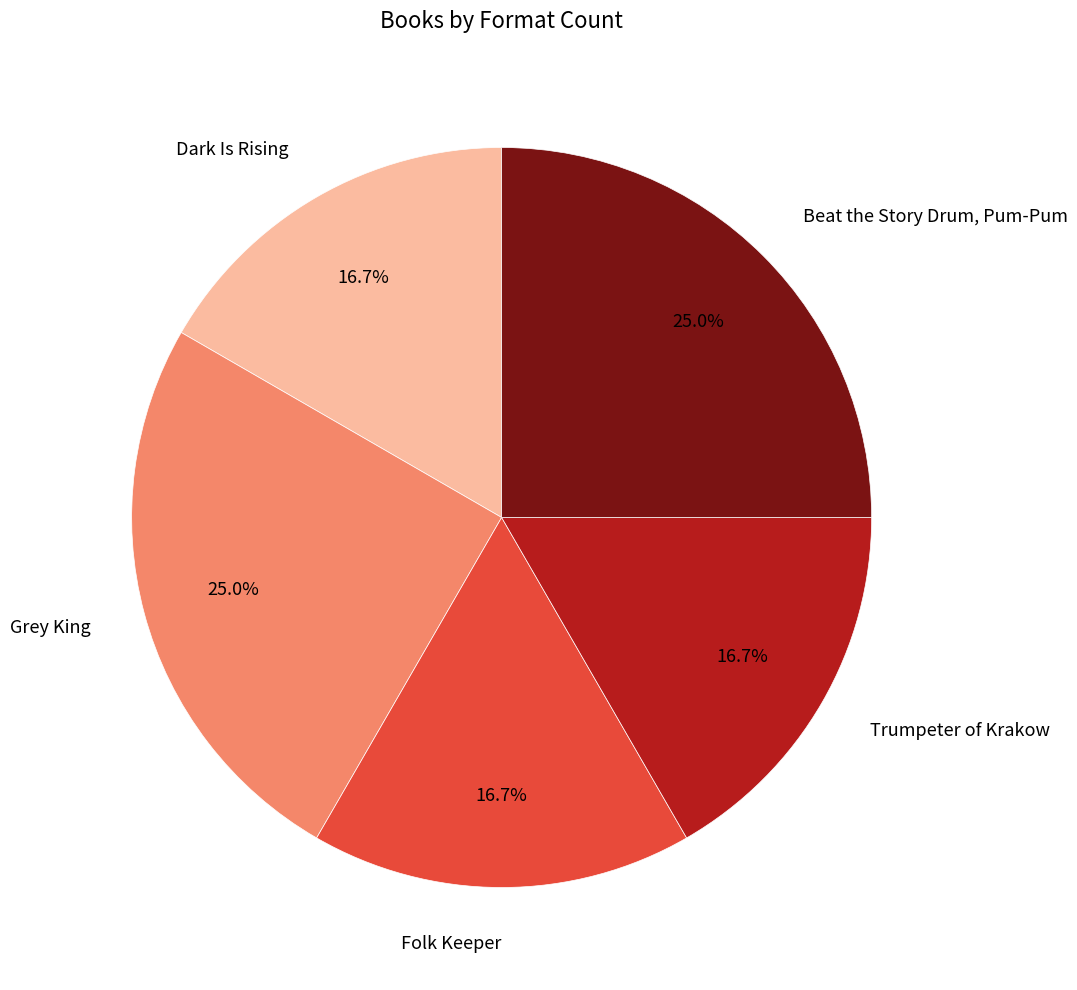

Is it true that Trumpeter of Krakow is 17% of the pie?

True